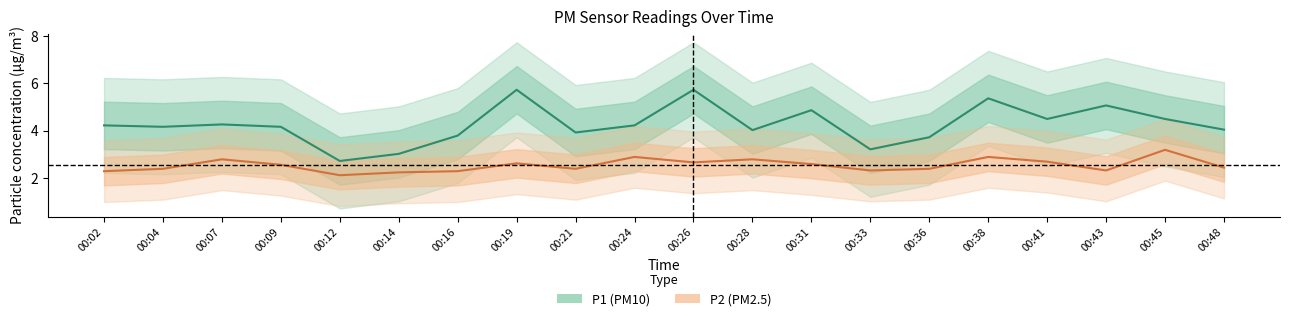

Reading left to right, what are all the values shown in this chart?

P1 (PM10): 00:02=4.2	00:04=4.2	00:07=4.3	00:09=4.2	00:12=2.7	00:14=3.0	00:16=3.8	00:19=5.7	00:21=3.9	00:24=4.2	00:26=5.7	00:28=4.0	00:31=4.9	00:33=3.2	00:36=3.7	00:38=5.4	00:41=4.5	00:43=5.1	00:45=4.5	00:48=4.0
P2 (PM2.5): 00:02=2.3	00:04=2.4	00:07=2.8	00:09=2.6	00:12=2.1	00:14=2.2	00:16=2.3	00:19=2.6	00:21=2.4	00:24=2.9	00:26=2.7	00:28=2.8	00:31=2.6	00:33=2.3	00:36=2.4	00:38=2.9	00:41=2.7	00:43=2.3	00:45=3.2	00:48=2.5